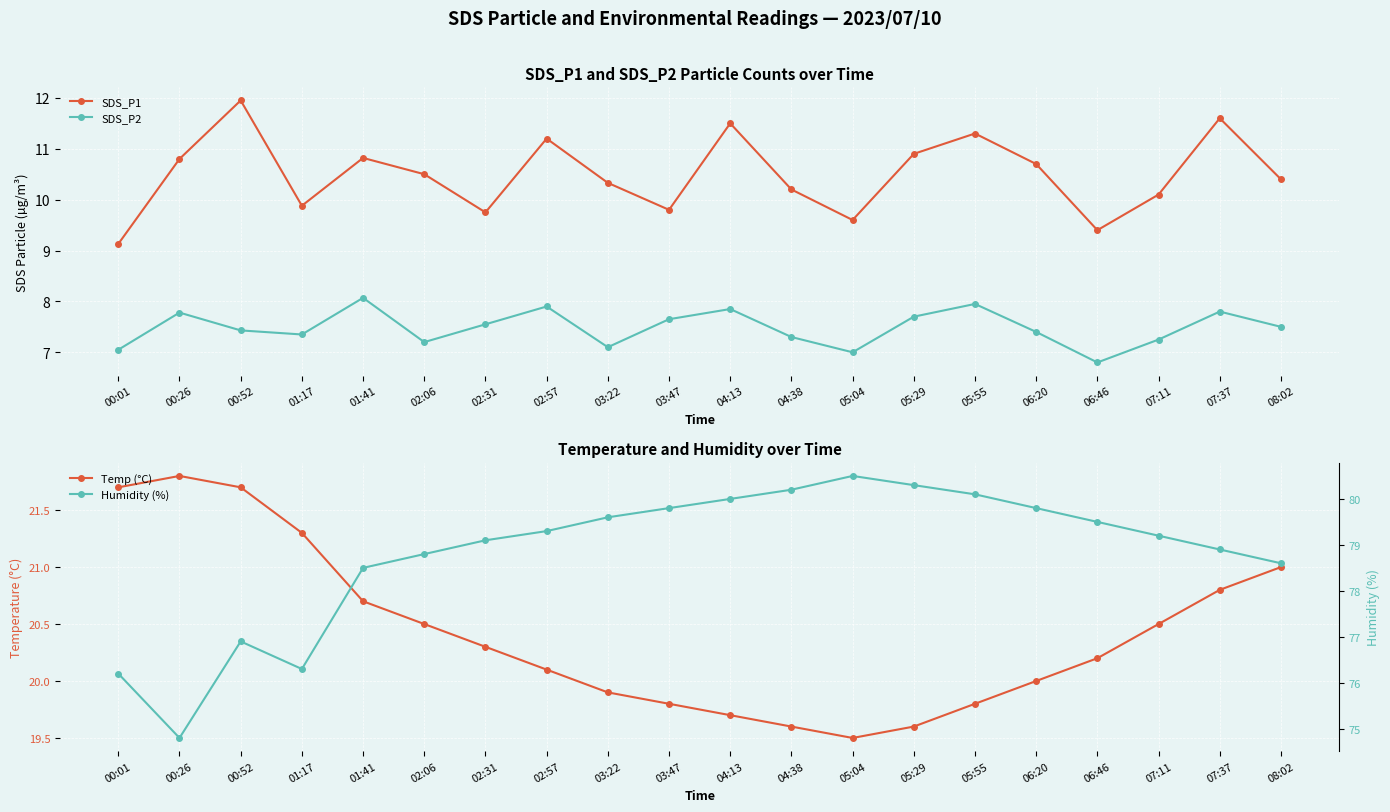

What is the average value of the Humidity (%) series?

78.8